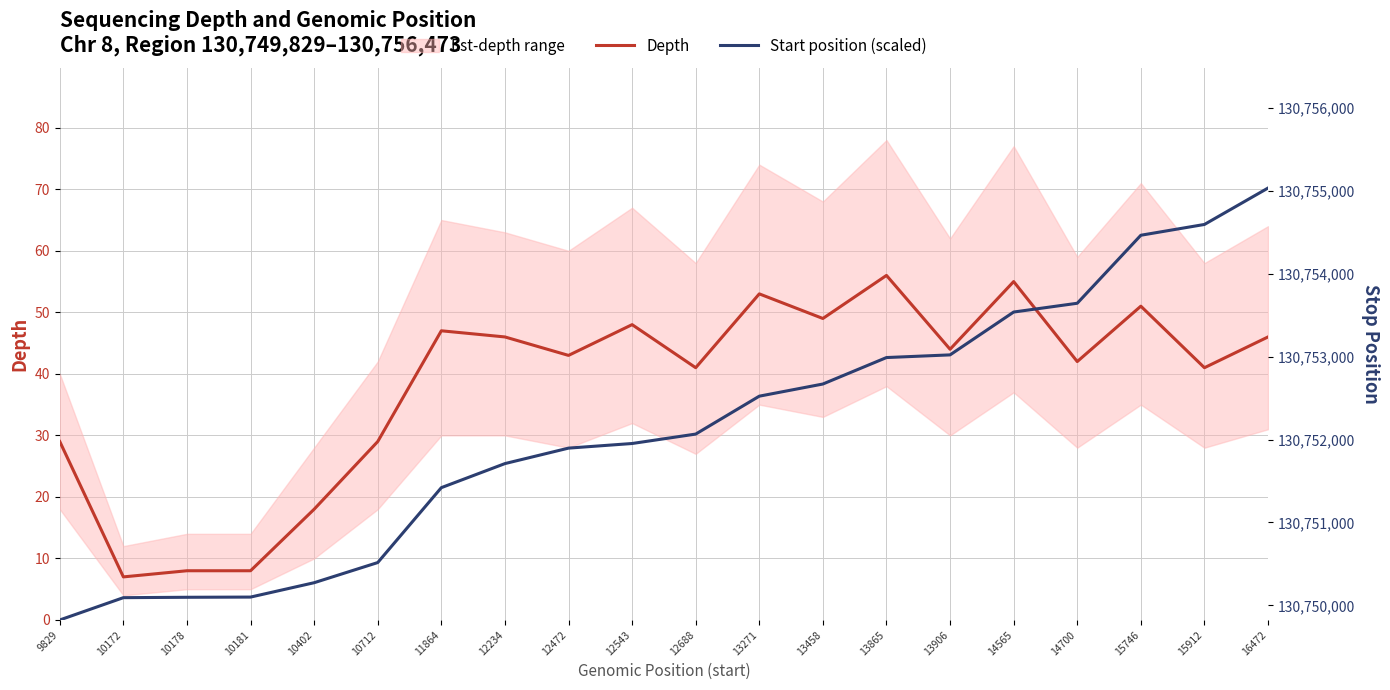

At which category is the sum across all series the highest?

16472